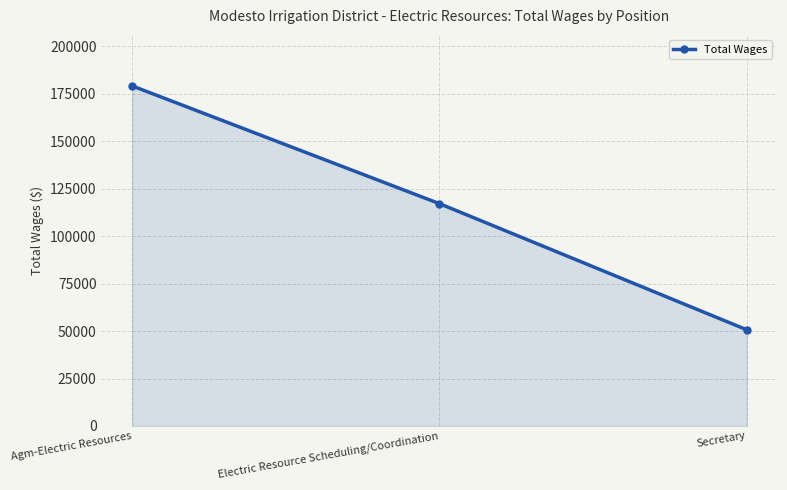

What is the label of the 3rd point from the right?

Agm-Electric Resources